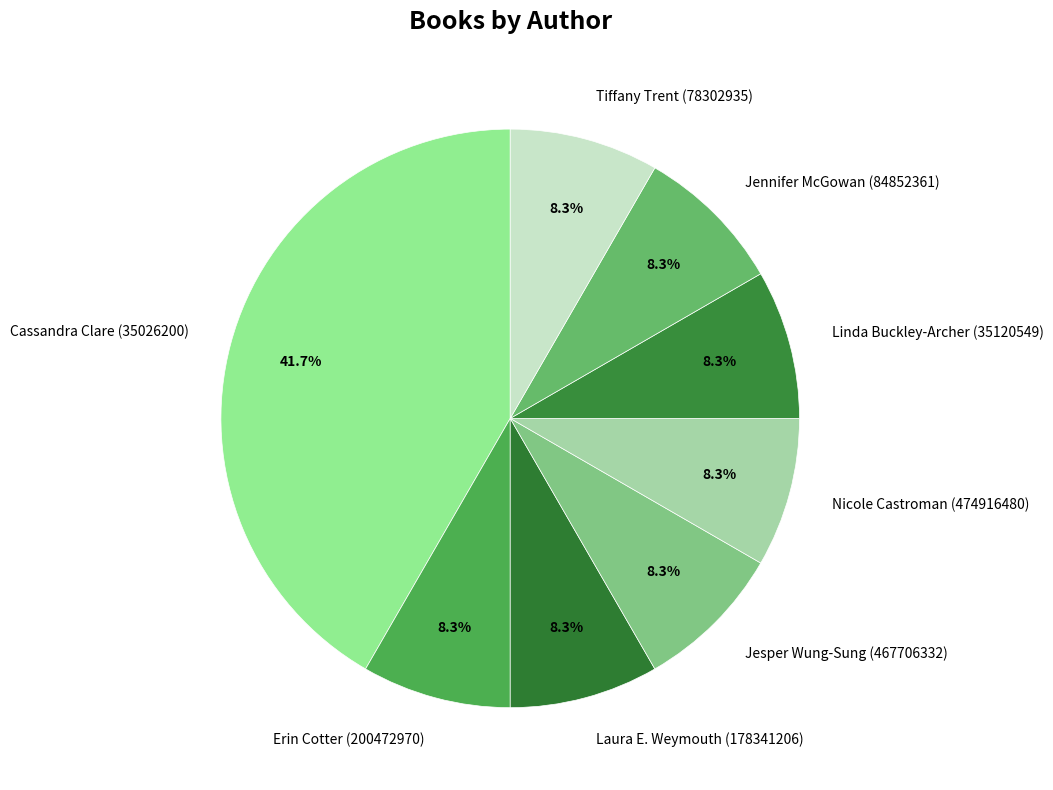

How many slices are in this pie chart?

8